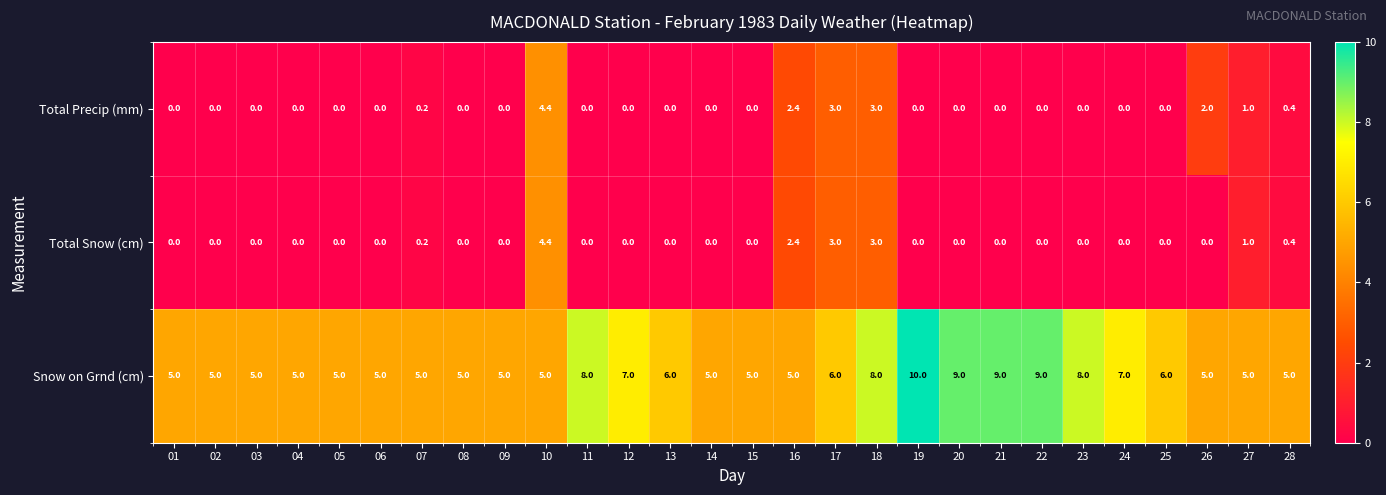

The Total Snow (cm) series shows 2.7 at 21. True or false?

False